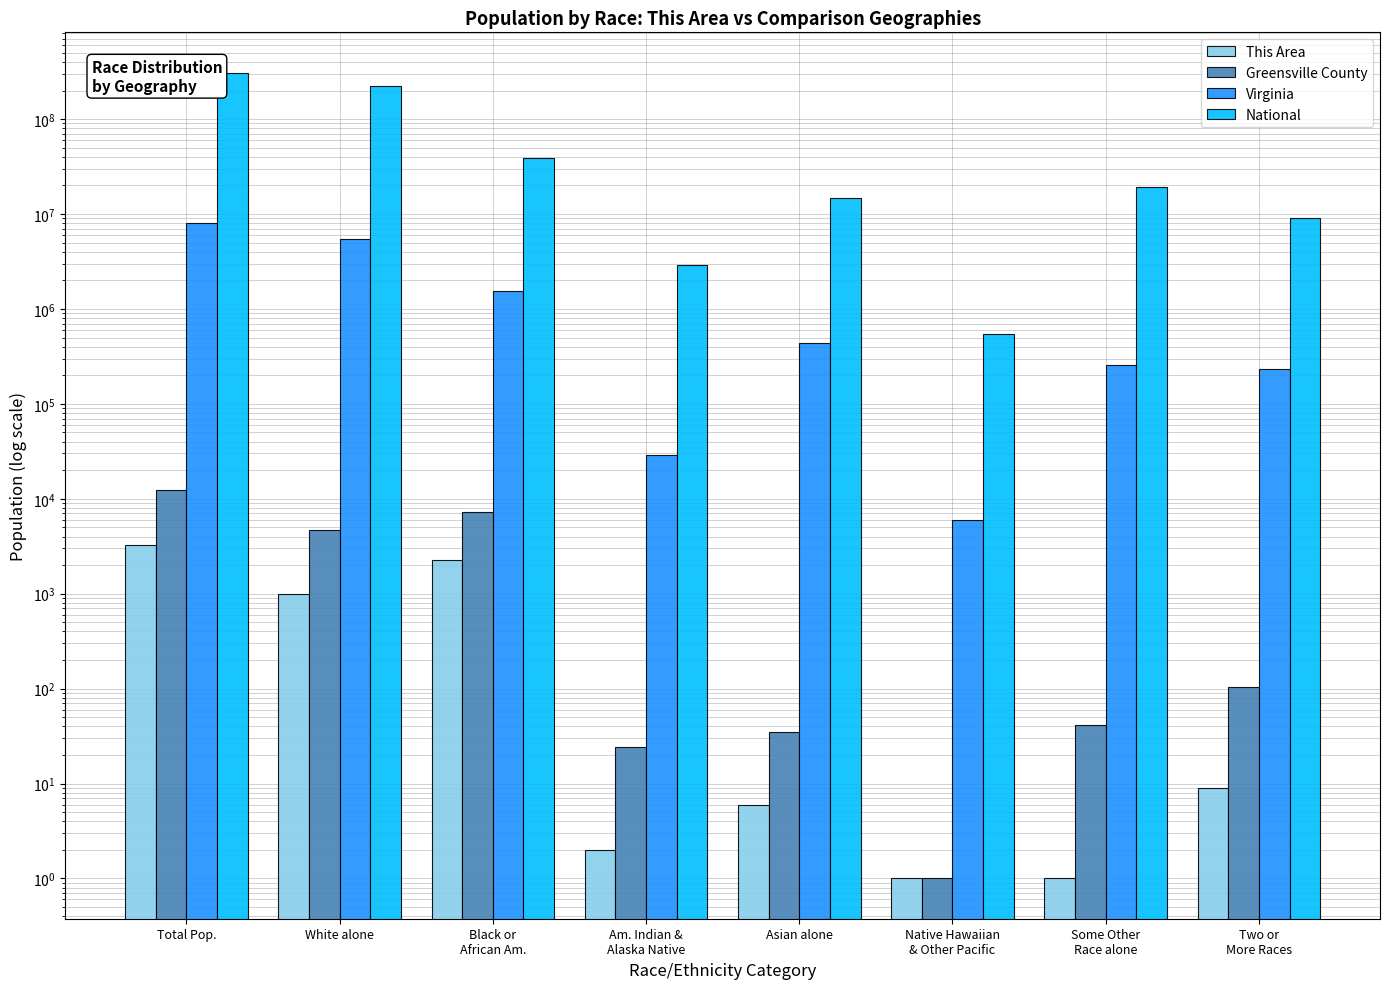

What is the difference between the second highest and minimum values in the This Area series?

2271